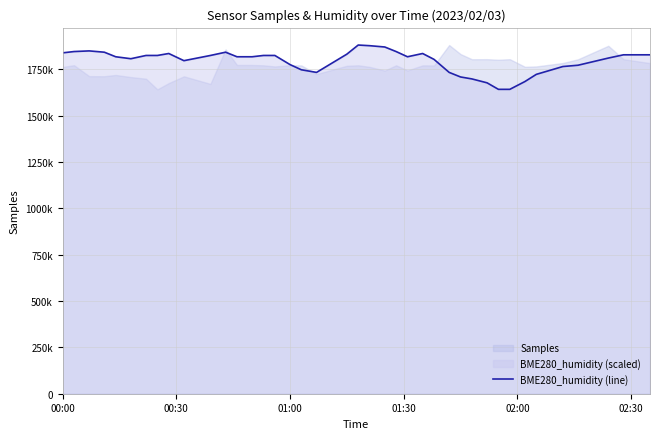

Reading left to right, transcribe all the data shown in this chart.

1839655.8	1846688.9	1850205.4	1843172.3	1818556.7	1808007.2	1825589.8	1825589.8	1836139.3	1797457.6	1825589.8	1843172.3	1818556.7	1818556.7	1825589.8	1825589.8	1776358.6	1748226.4	1734160.4	1832622.8	1881854.0	1878337.5	1871304.5	1846688.9	1818556.7	1836139.3	1804490.7	1734160.4	1709544.8	1698995.2	1677896.1	1642731.0	1642731.0	1684929.2	1723610.8	1765809.0	1772842.0	1811523.7	1829106.3	1829106.3